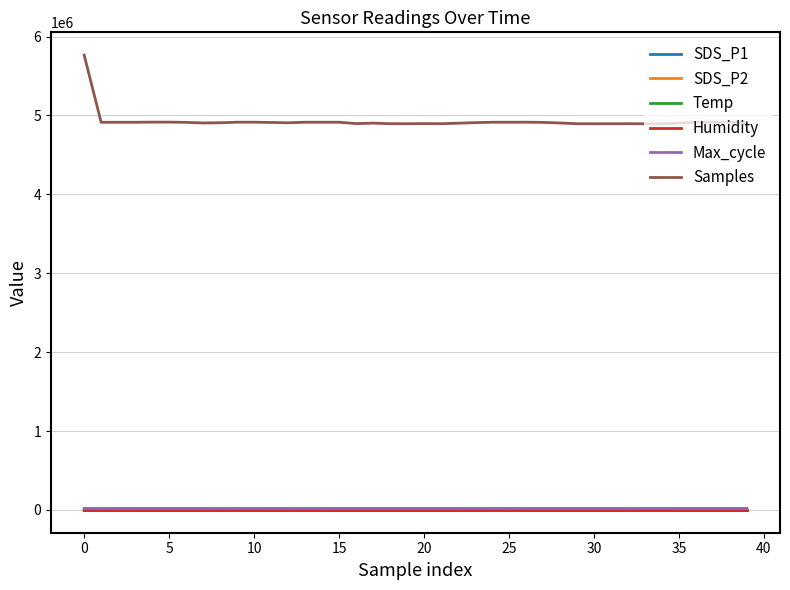

True or false: Humidity and Samples intersect in this chart.

False